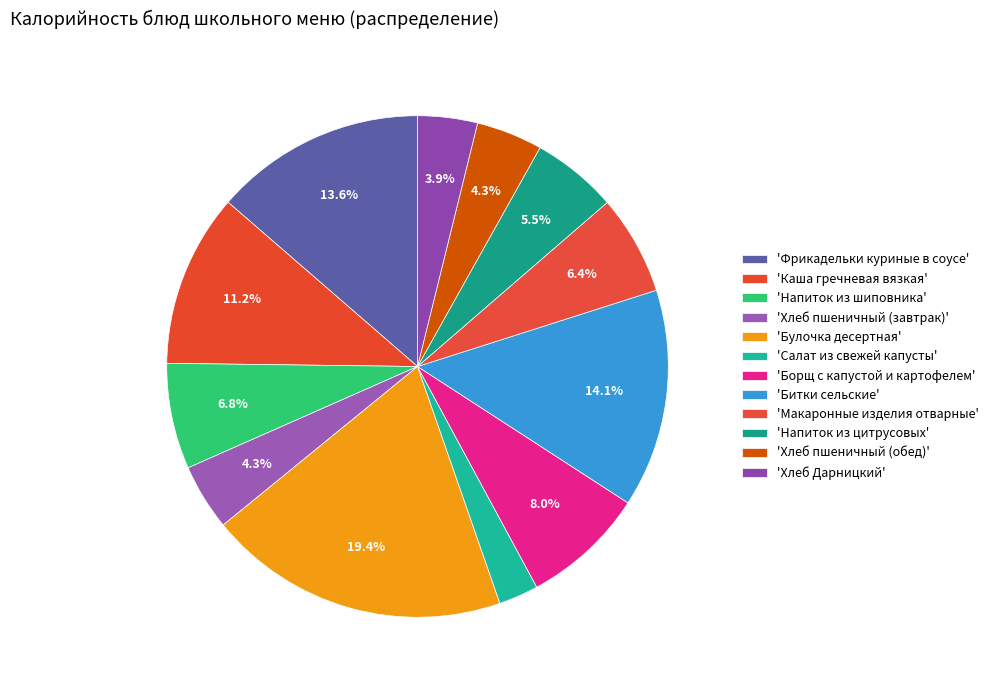

How many segments does this pie chart have?

12